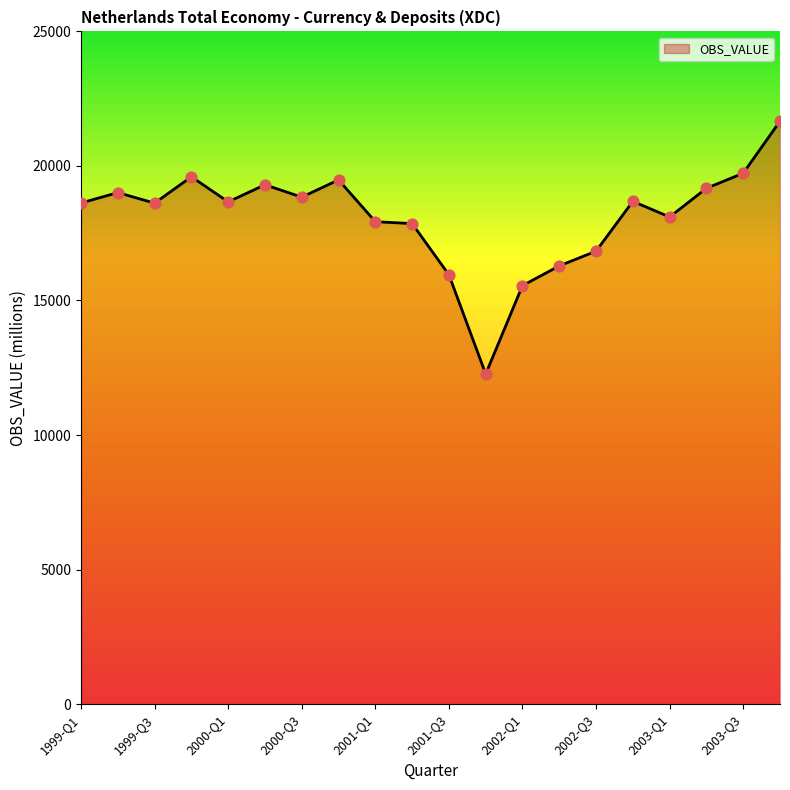

What is the maximum value shown in the chart?

21664